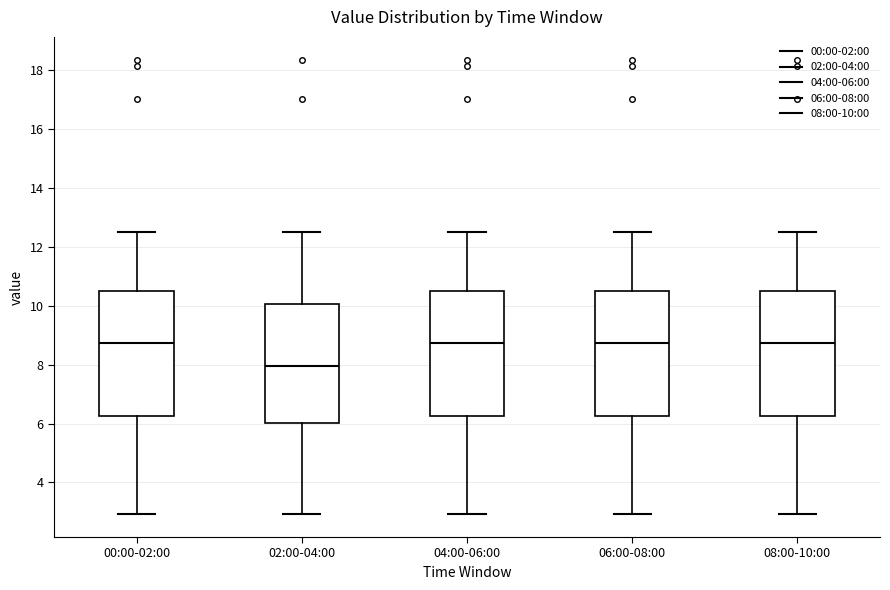

Which box's median line is the lowest?

02:00-04:00